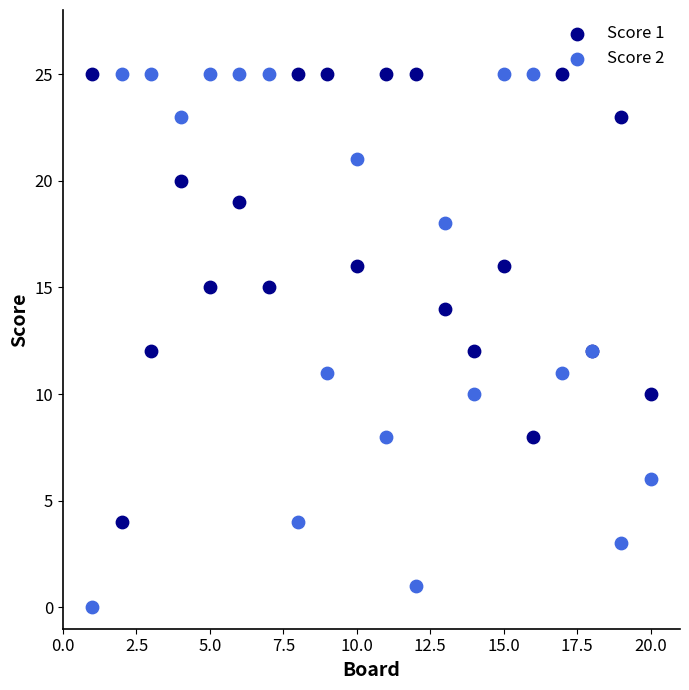

What are all the series names shown in the legend?

Score 1, Score 2